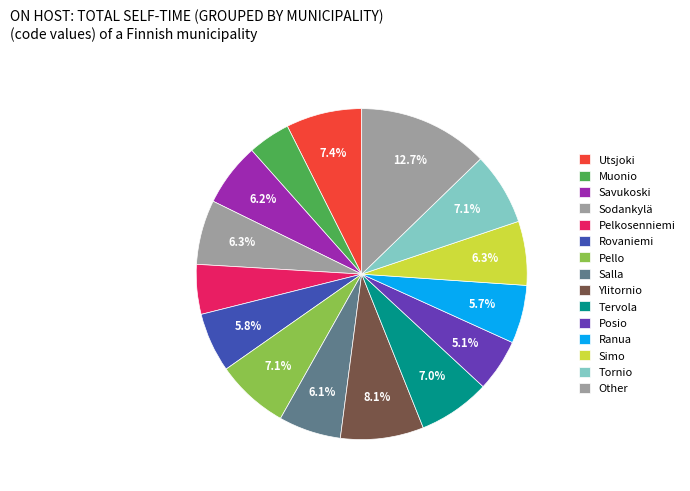

How many segments does this pie chart have?

15